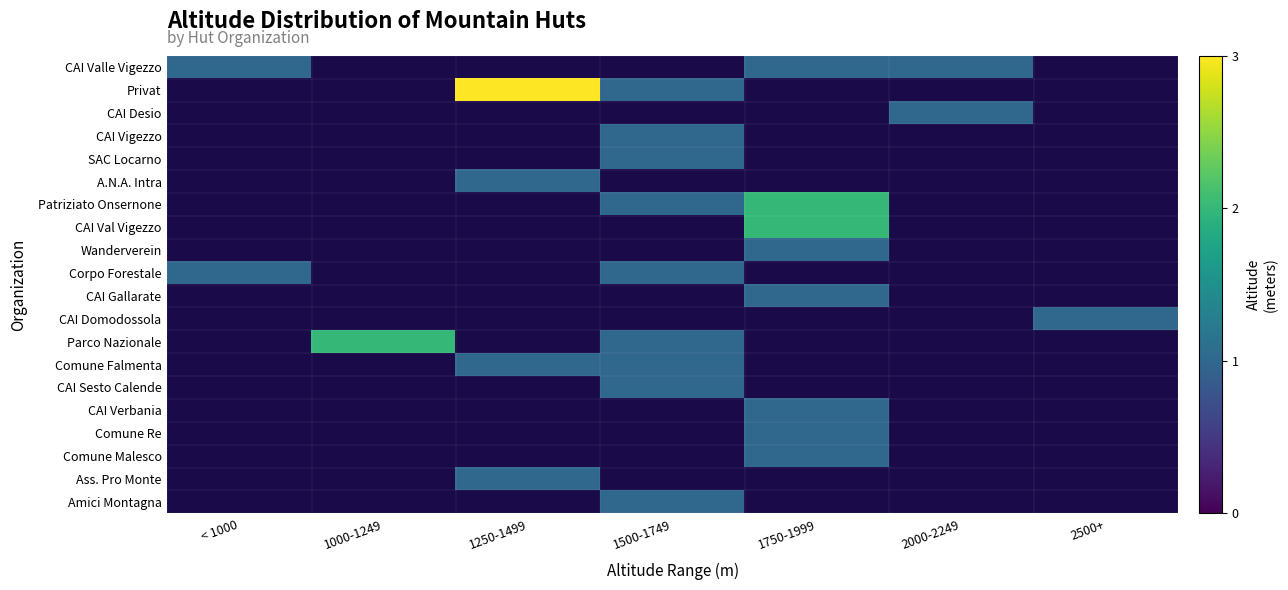

Which category has the highest value in the CAI Valle Vigezzo series?

< 1000